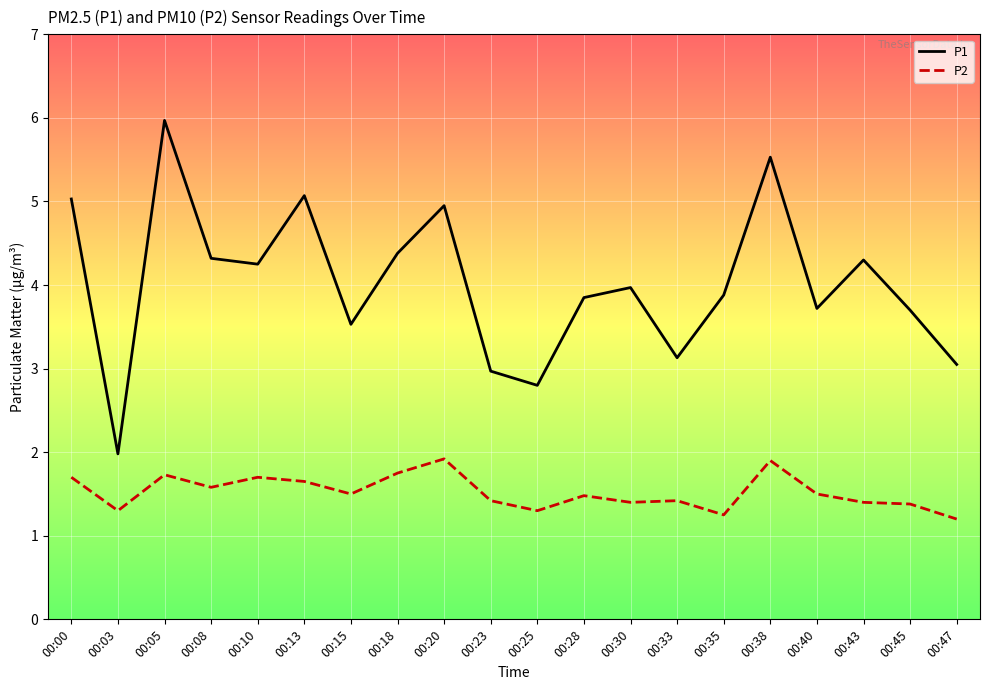

What value does the P2 series have at 00:40?

1.5